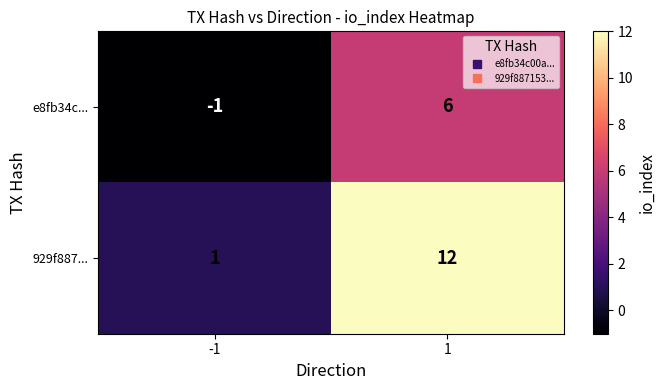

What is the highest value of the 929f887... series?

12